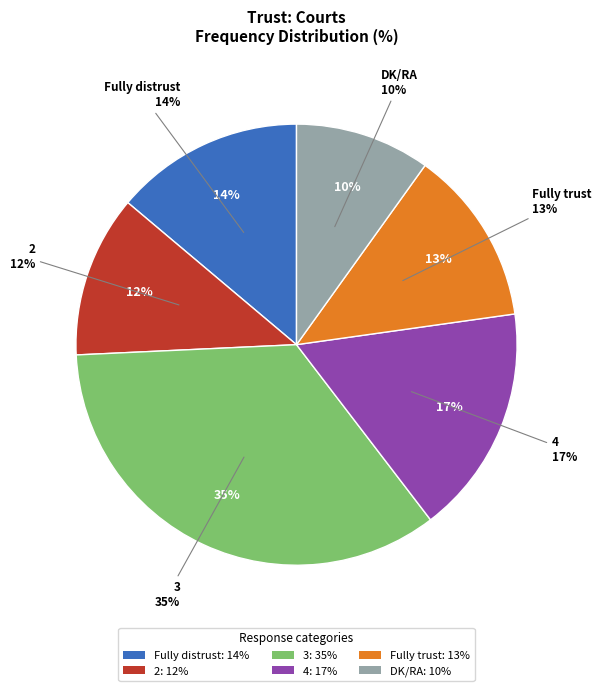

The 2 slice represents 1% of the pie. True or false?

False